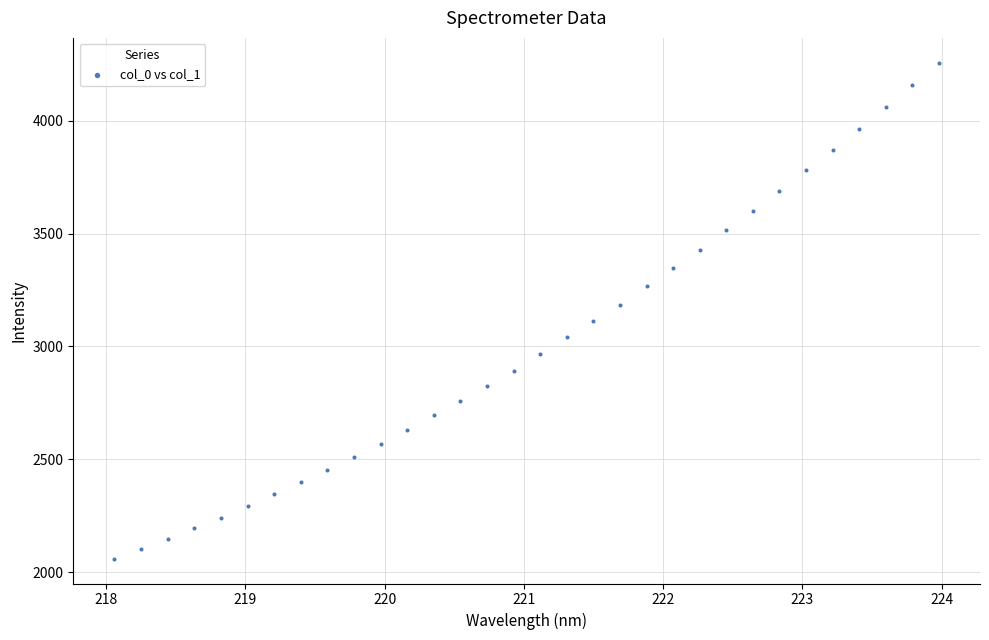

What is the range of X values (max minus min)?

5.9